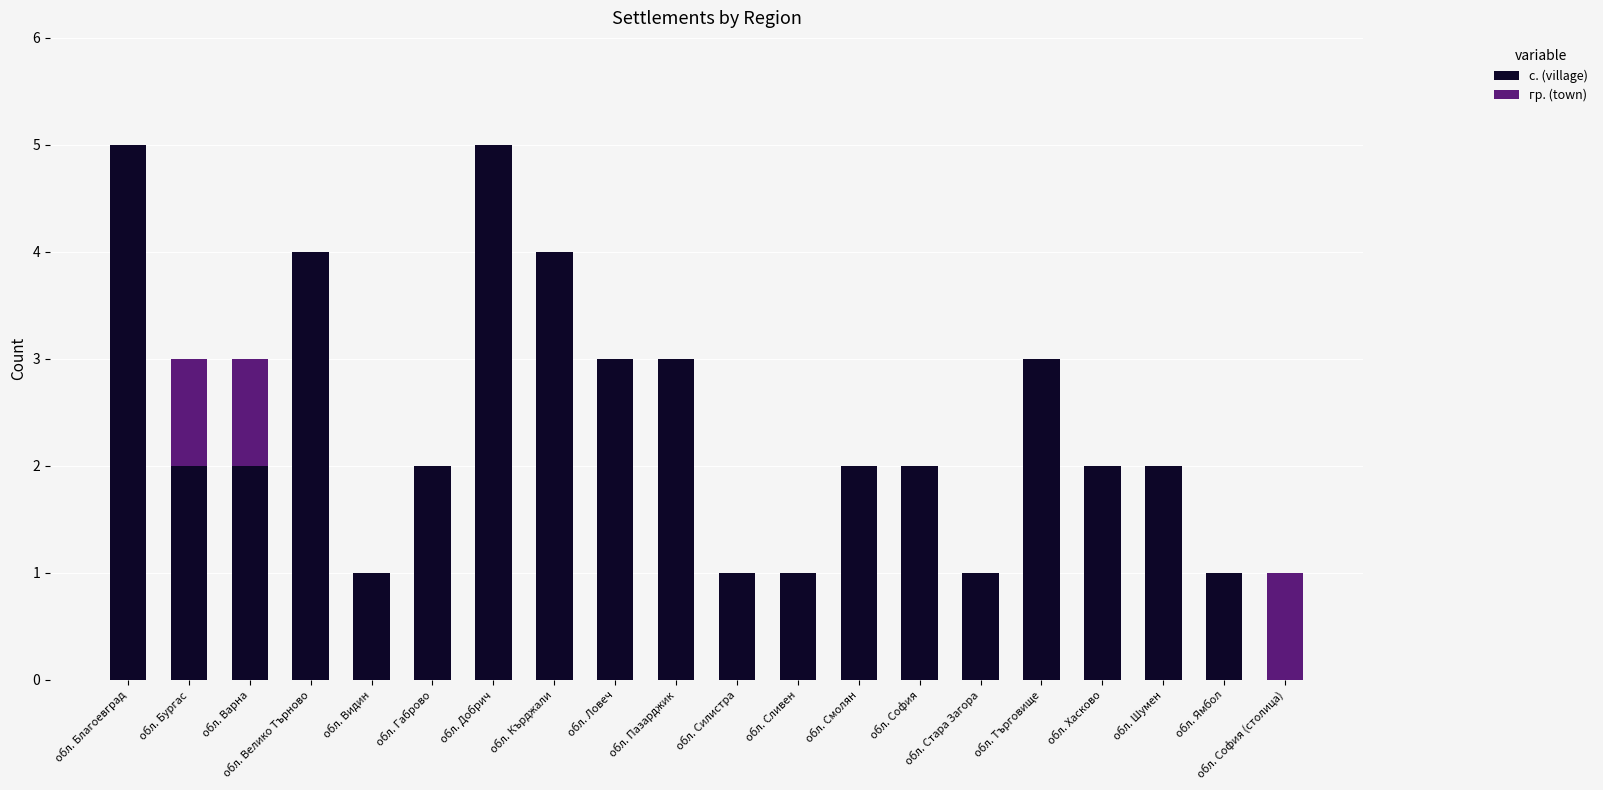

What is the total value across all series at обл. Благоевград?

5